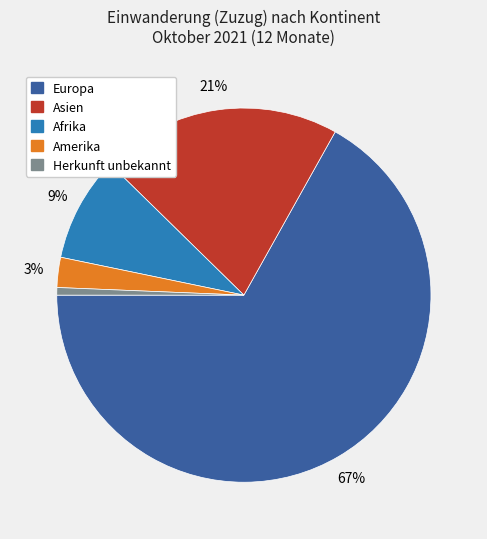

Does any single category account for the majority?

Yes